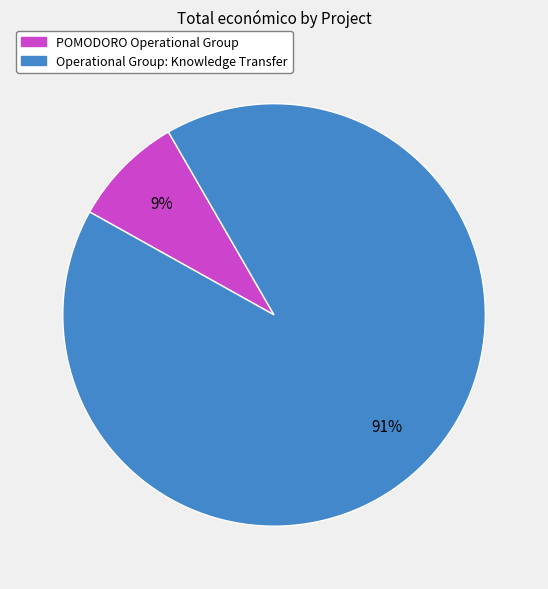

Do Operational Group: Knowledge Transfer and POMODORO Operational Group together represent more than half of the pie?

Yes